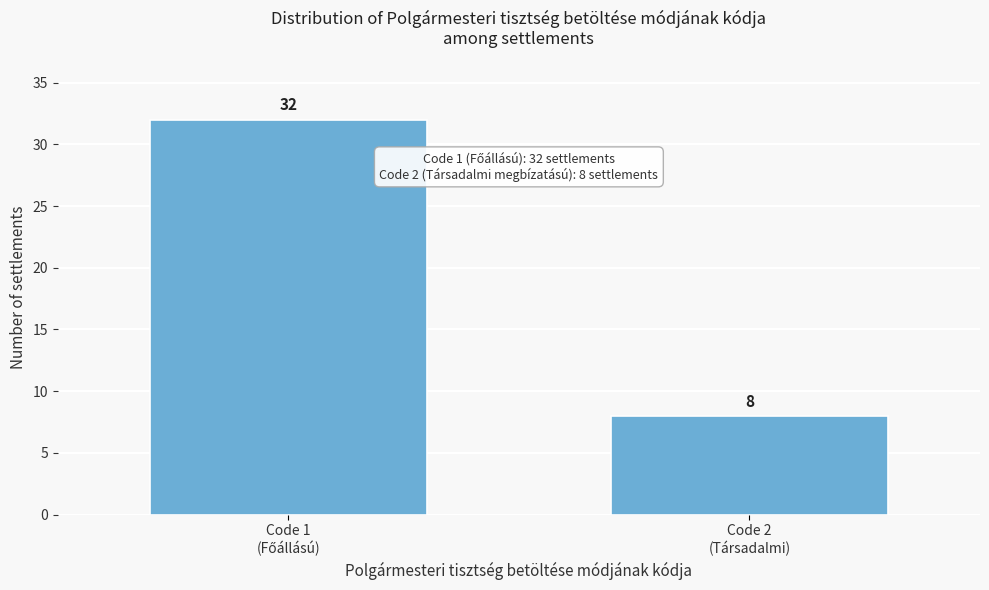

Reading right to left, extract all data points from this chart.

8	32